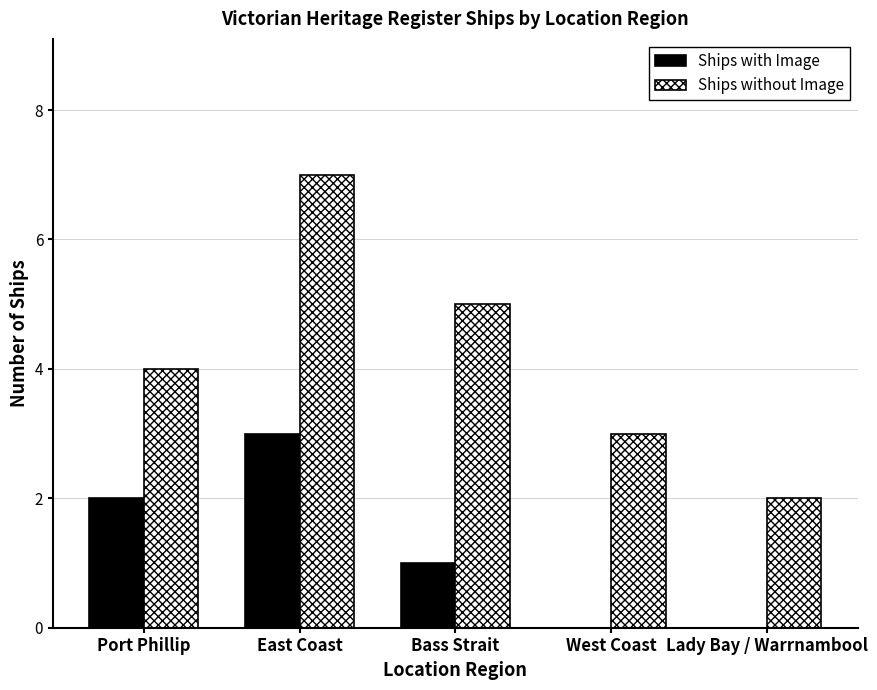

Reading right to left, transcribe all the data shown in this chart.

Ships with Image: Lady Bay / Warrnambool=0	West Coast=0	Bass Strait=1	East Coast=3	Port Phillip=2
Ships without Image: Lady Bay / Warrnambool=2	West Coast=3	Bass Strait=5	East Coast=7	Port Phillip=4